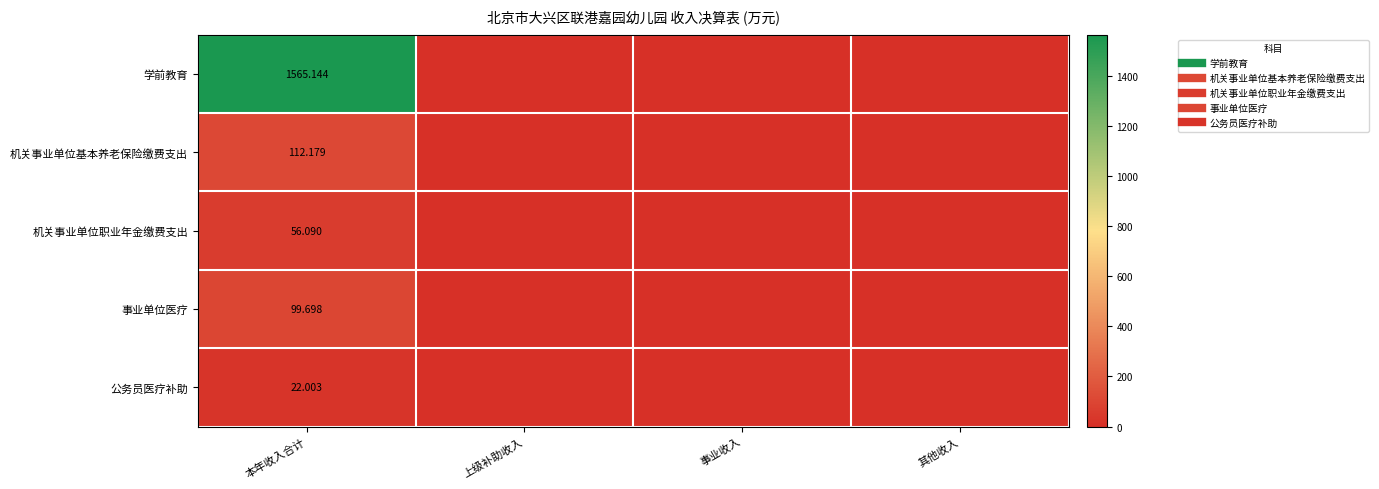

Which series has the largest range (max minus min)?

学前教育